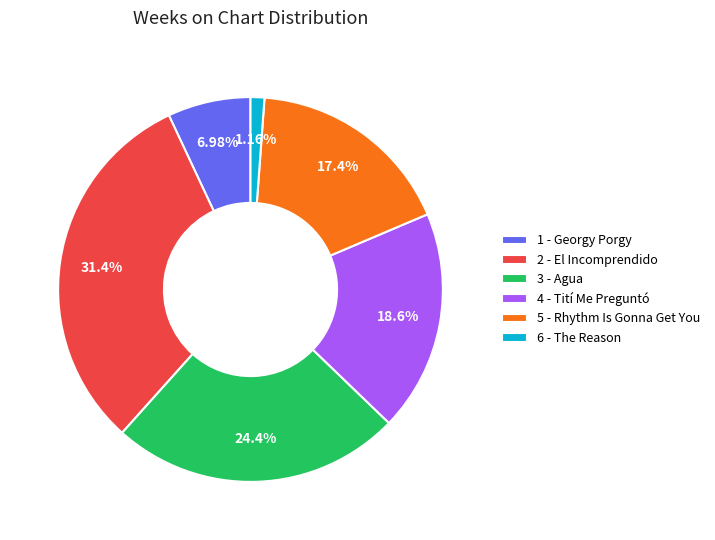

What portion of the pie excludes 5 - Rhythm Is Gonna Get You?

82.6%